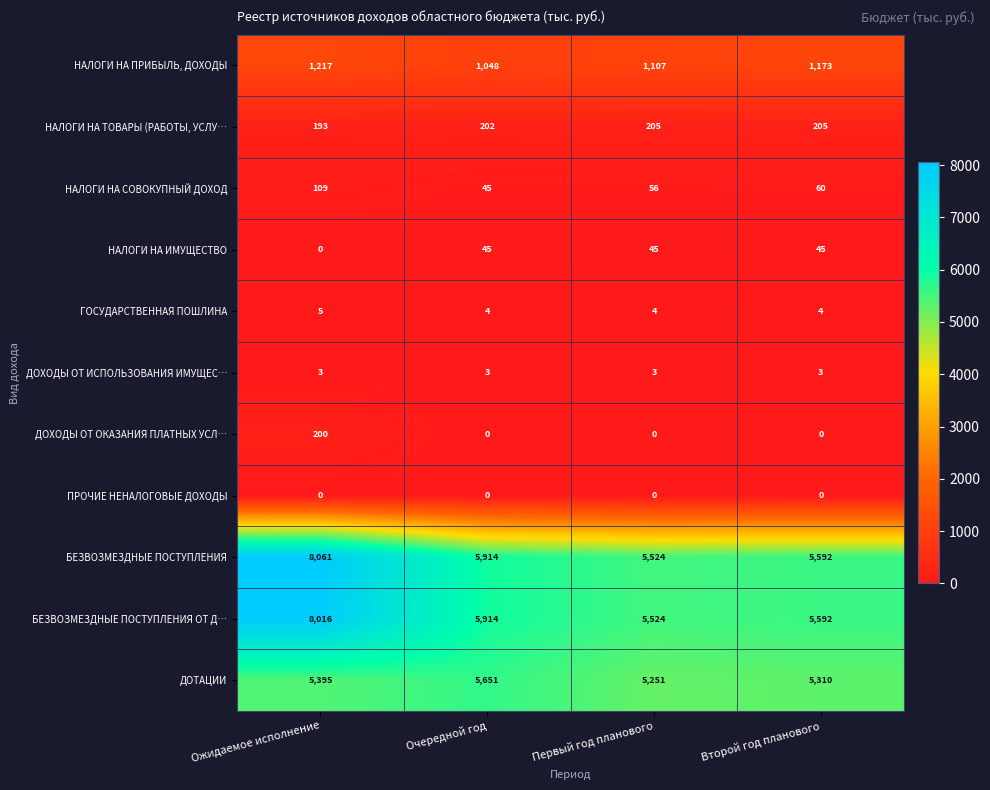

What is the total value across all series at Второй год планового?

17984